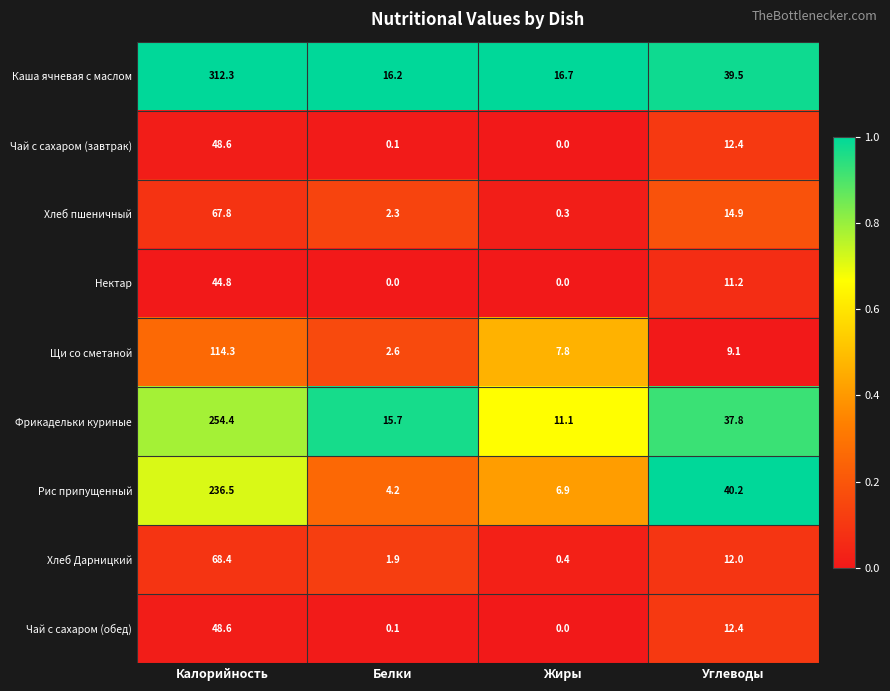

How many data points in Хлеб пшеничный are above 14?

2